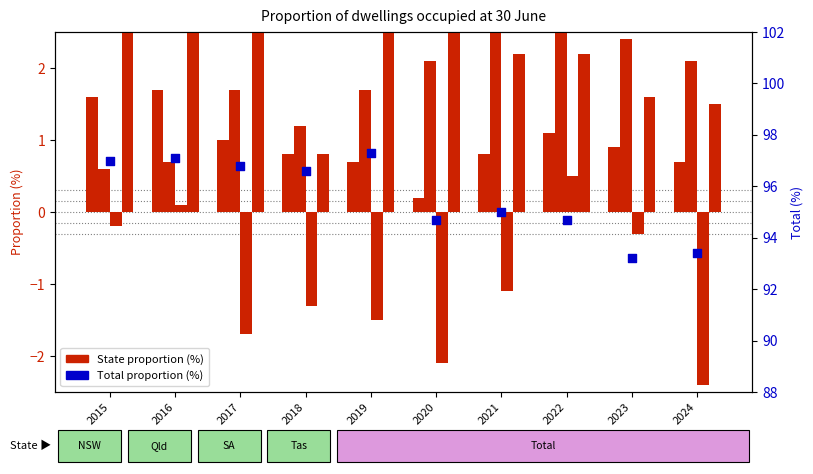

Which series has the largest total across all categories?

Total